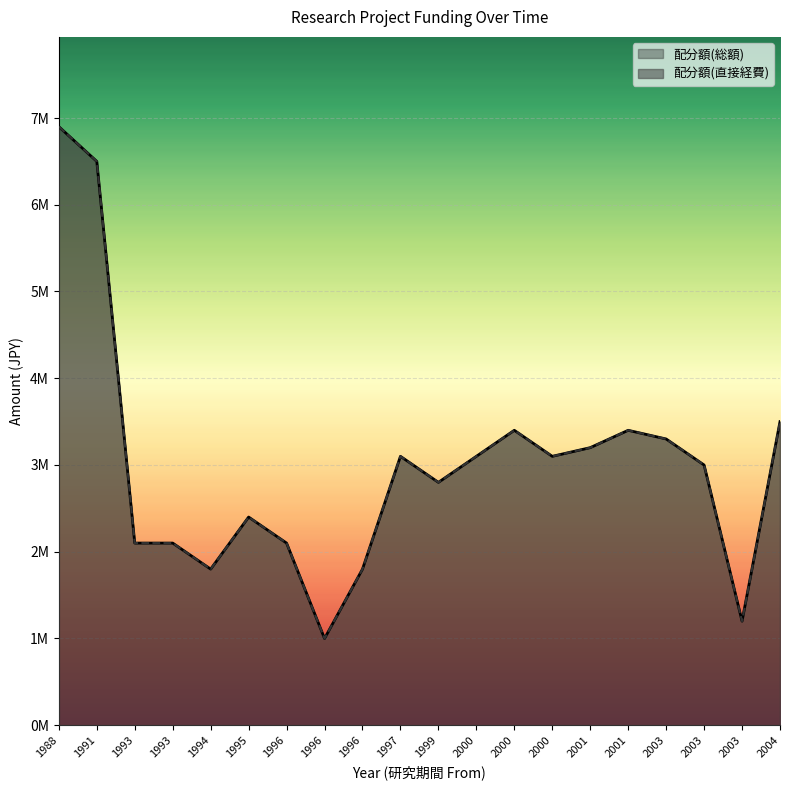

What are all the series names shown in the legend?

配分額(総額), 配分額(直接経費)